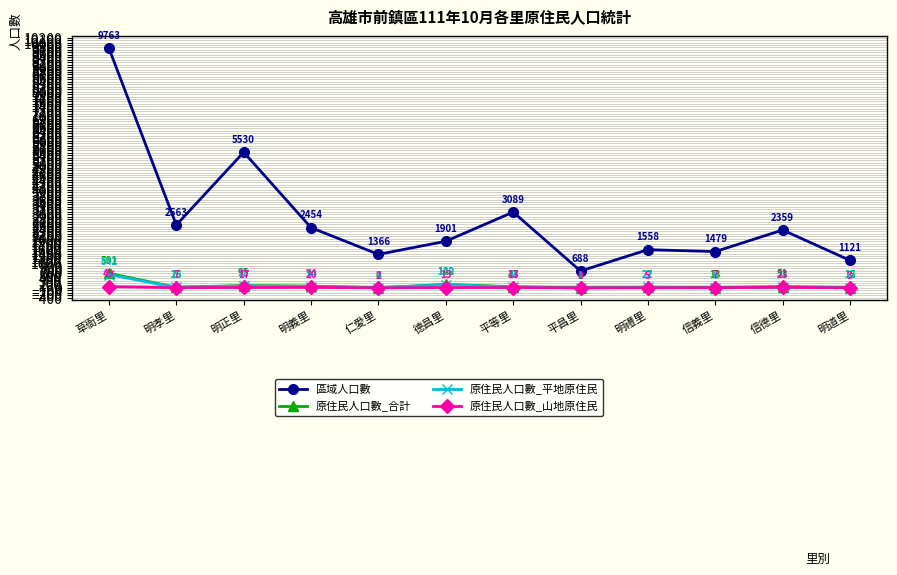

At which category does 原住民人口數_山地原住民 reach its first local peak?

明義里